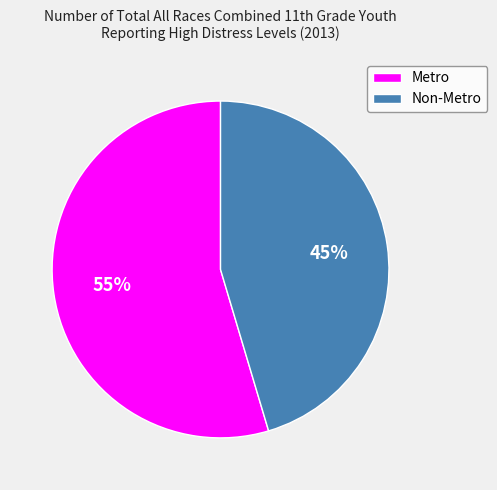

How many segments does this pie chart have?

2